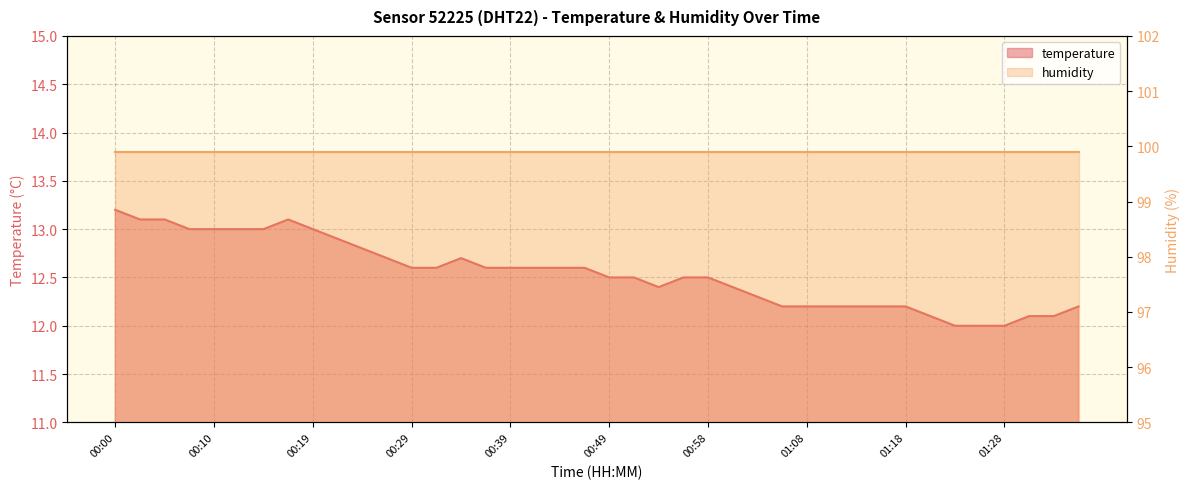

What is the label of the 27th point from the left?

01:03